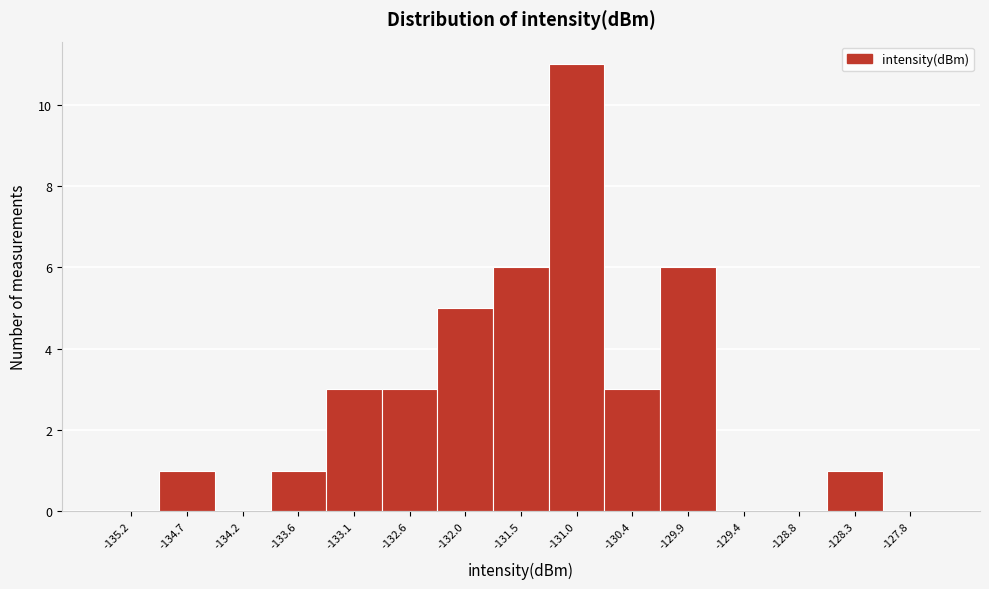

Reading left to right, list every bar in this chart as the range it spans on the x-axis followed by its height. Neither the bar edges nor the heights are printed on the chart, so give them approximately, as read against the axes.

-135.5 to -135.0: 0
-135.0 to -134.4: 1
-134.4 to -133.9: 0
-133.9 to -133.4: 1
-133.4 to -132.8: 3
-132.8 to -132.3: 3
-132.3 to -131.8: 5
-131.8 to -131.2: 6
-131.2 to -130.7: 11
-130.7 to -130.2: 3
-130.2 to -129.6: 6
-129.6 to -129.1: 0
-129.1 to -128.6: 0
-128.6 to -128.0: 1
-128.0 to -127.5: 0